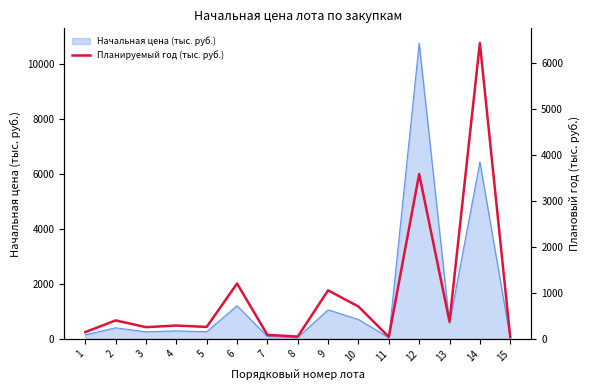

Rank the categories by value from lowest to highest.

15, 11, 8, 7, 1, 3, 5, 4, 13, 2, 10, 9, 6, 12, 14